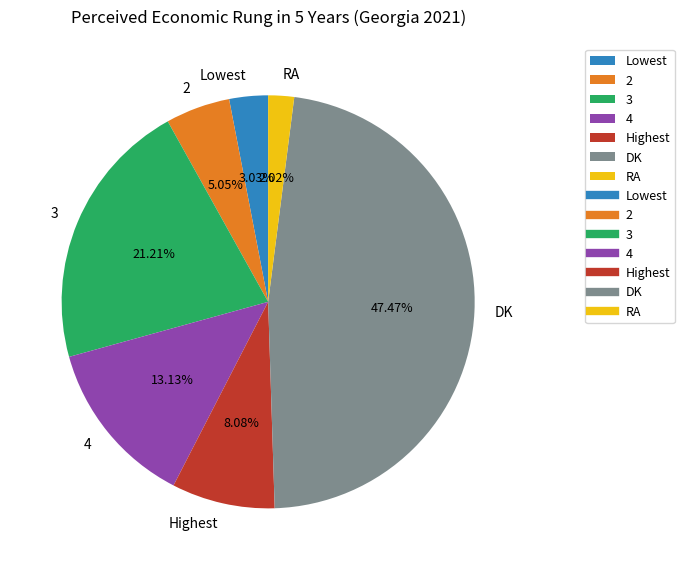

How much of the chart is everything except RA?

98.0%